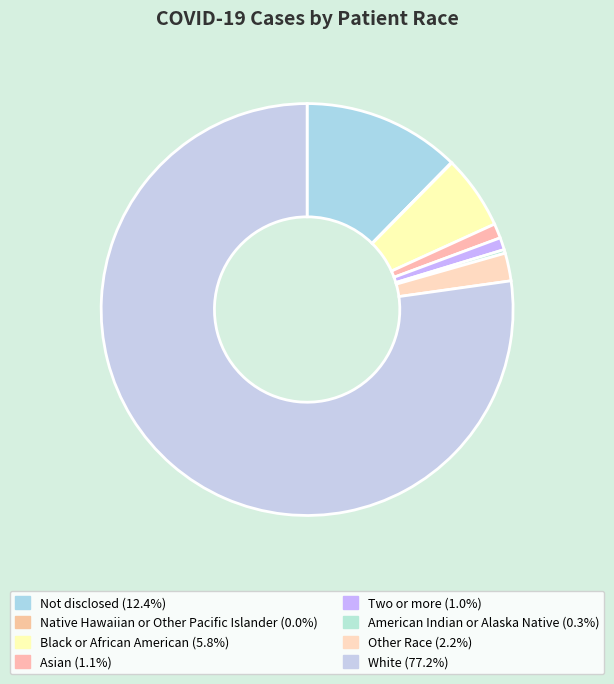

What percentage is NOT represented by Native Hawaiian or Other Pacific Islander?

100.0%